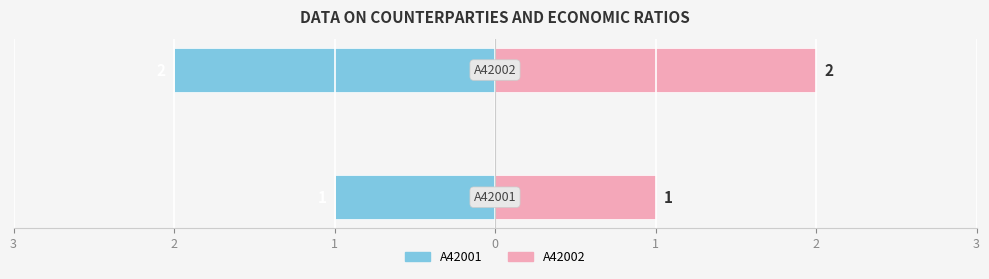

What is the lowest value of the A42002 series?

1